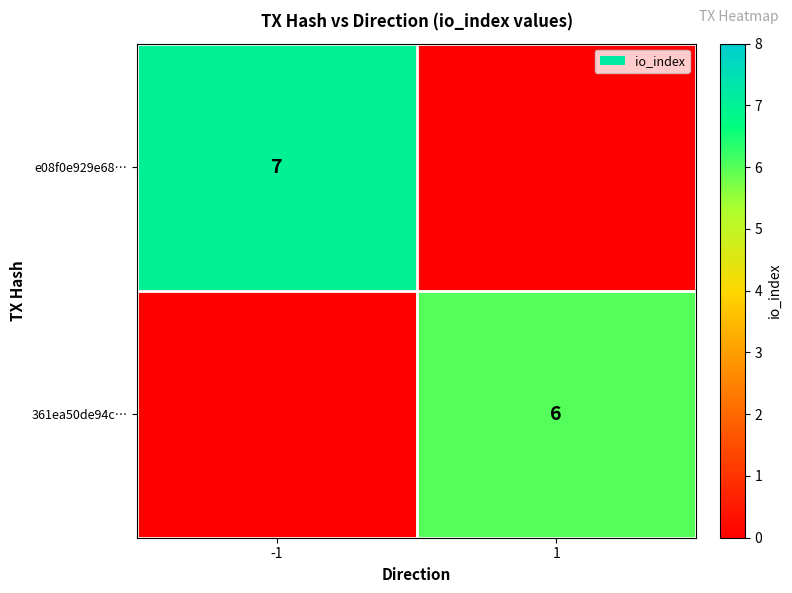

Is it true that e08f0e929e68… equals 7 at -1?

True